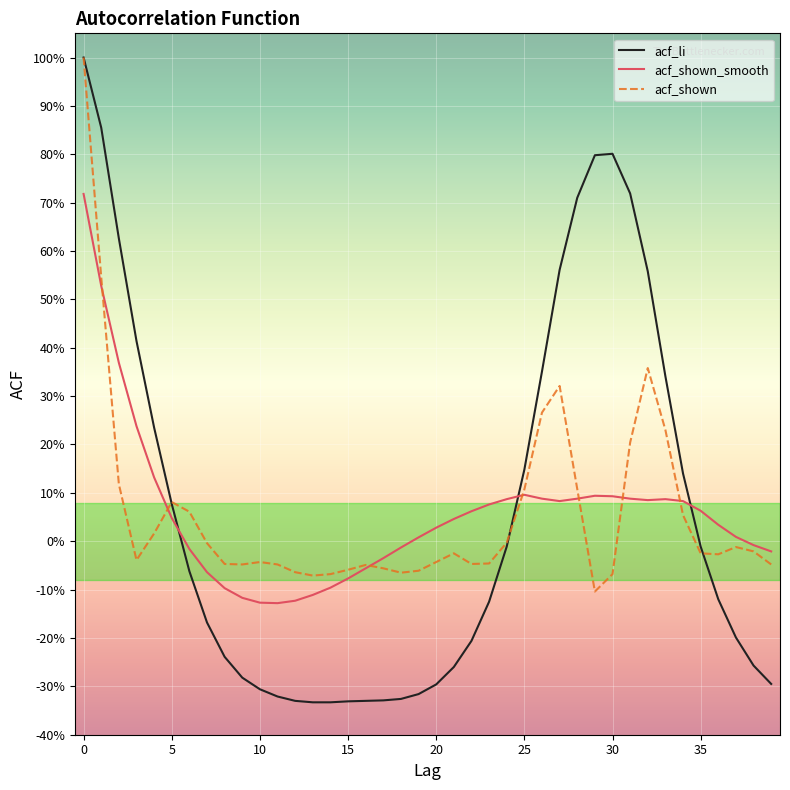

At which category does acf_li reach its first local peak?

30